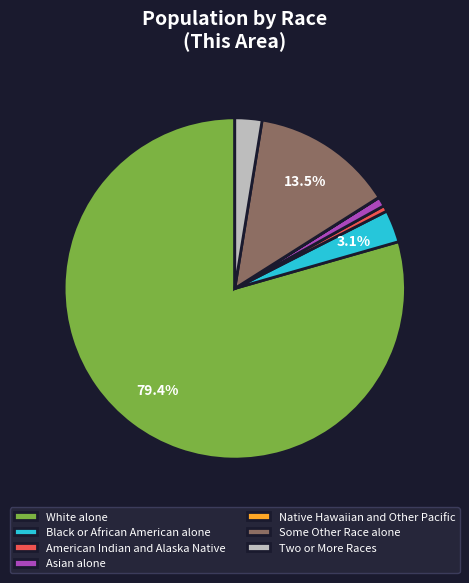

Which has a higher value, Black or African American alone or Asian alone?

Black or African American alone